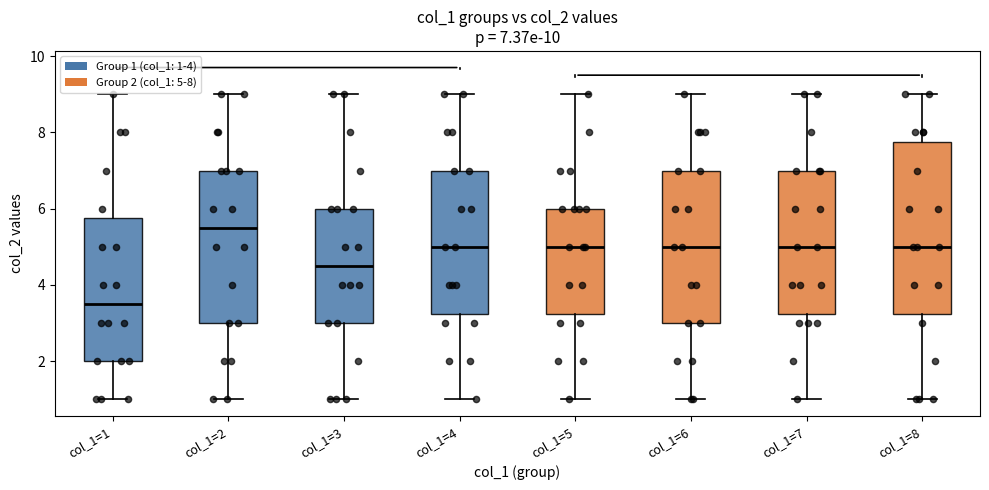

Which box is the tallest, from its lower edge to its upper edge?

col_1=8